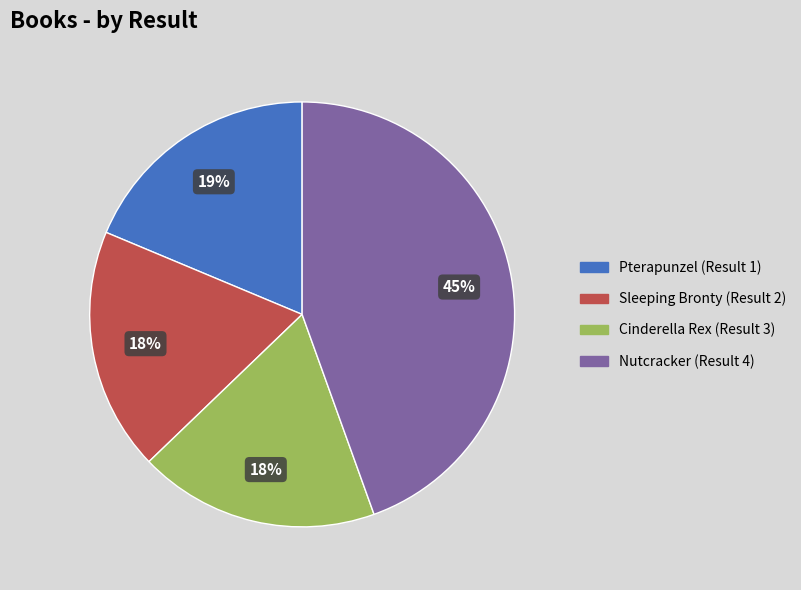

Is there a majority slice in this chart?

No